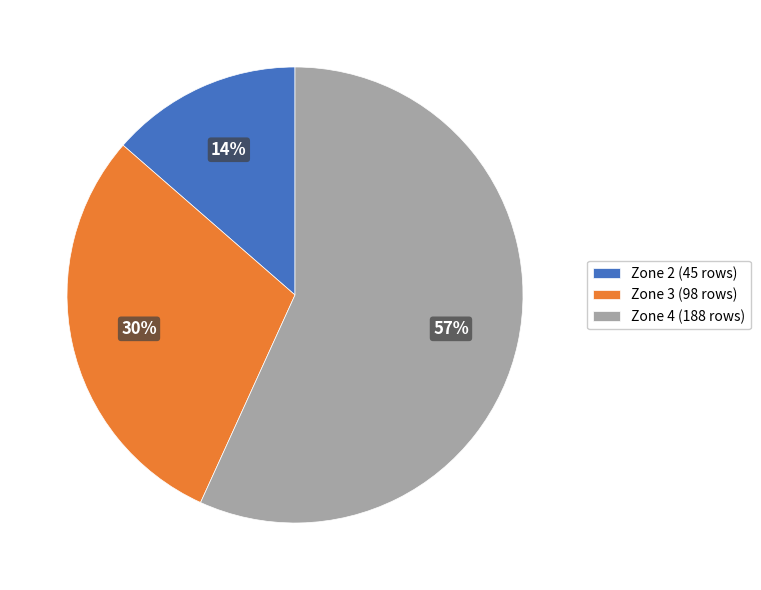

Does any single category account for the majority?

Yes